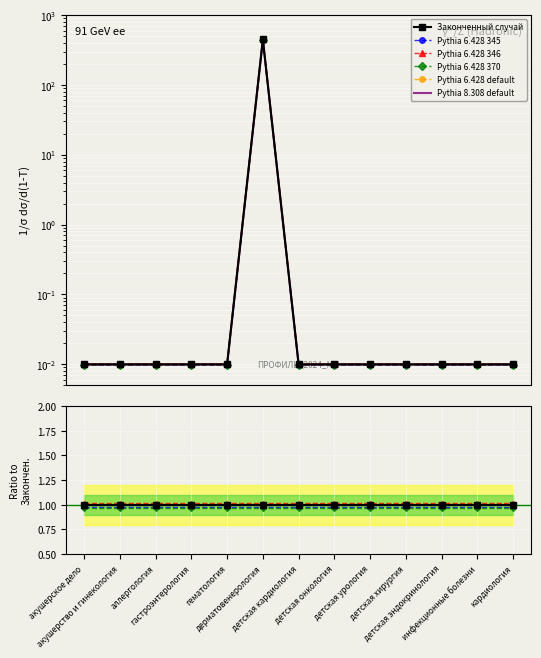

Is this an area chart (filled region under the line)?

No